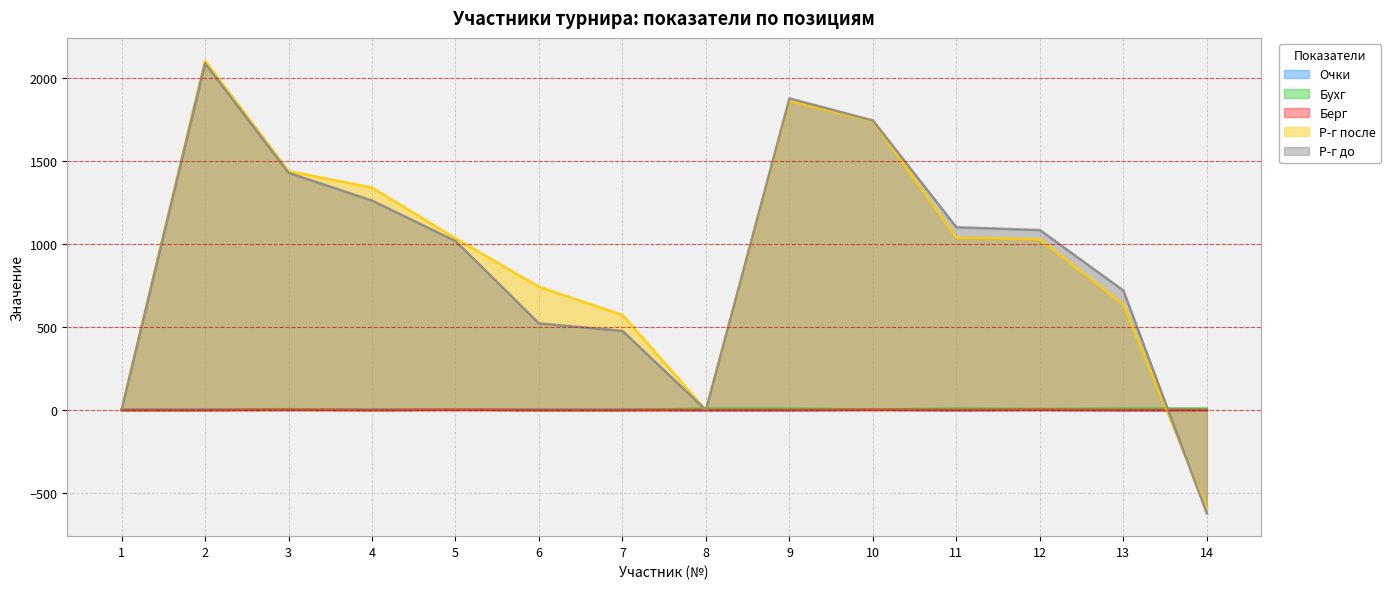

The value of Р-г до at 2 is 707. True or false?

False